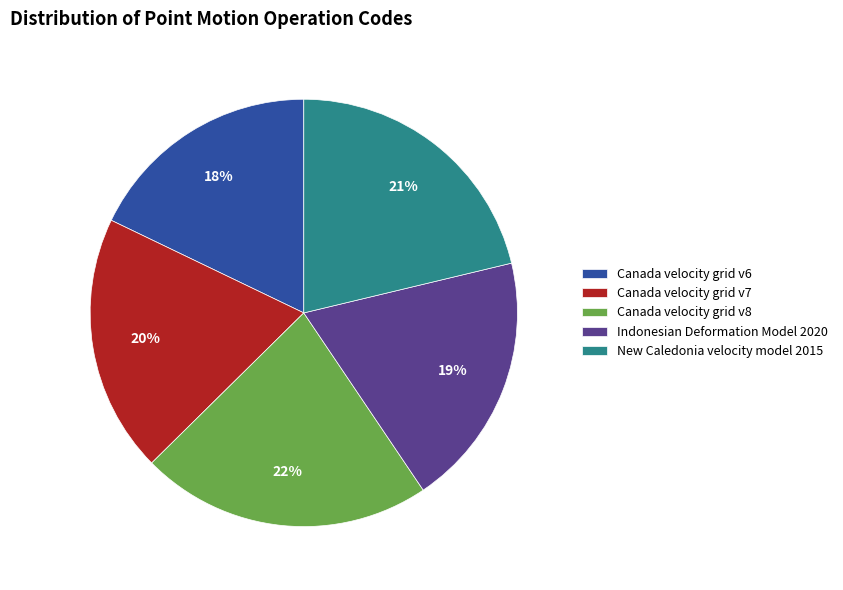

Between Canada velocity grid v8 and Canada velocity grid v7, which is larger?

Canada velocity grid v8